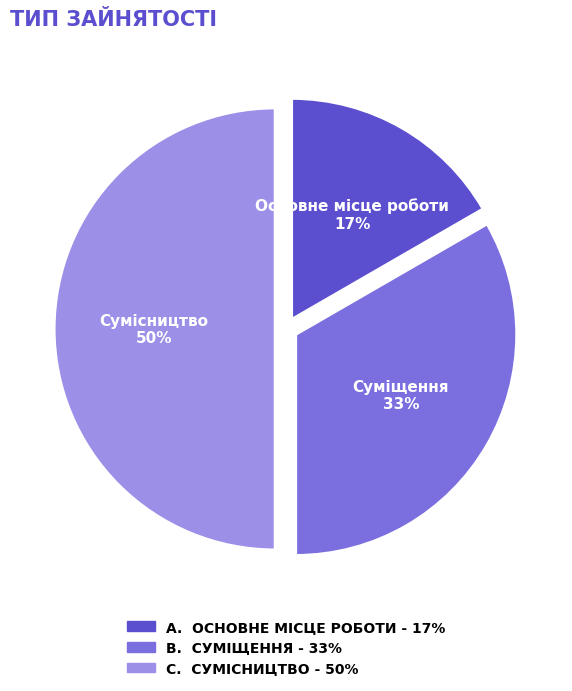

To the nearest percent, what is the difference between the largest and smallest slice percentages?

33%